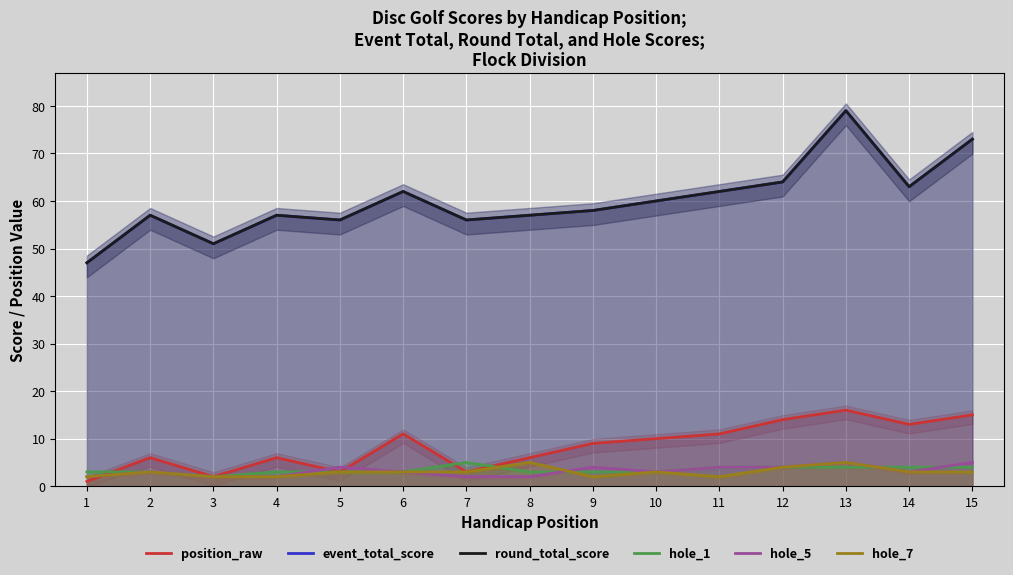

Rank the series at 1 from lowest to highest value.

position_raw, hole_5, hole_7, hole_1, event_total_score, round_total_score